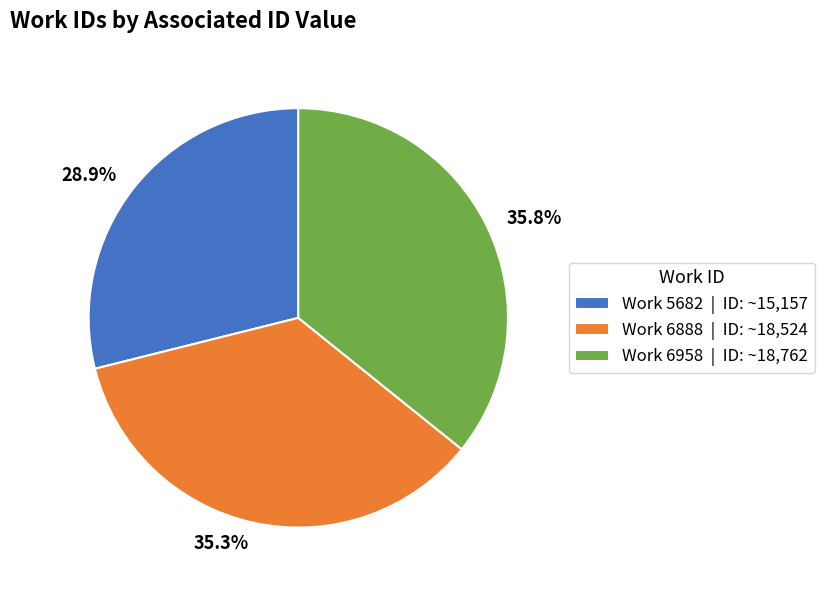

What is the ratio of the value at Work 6888 | ID: ~18,524 to the value at Work 6958 | ID: ~18,762?

1.0